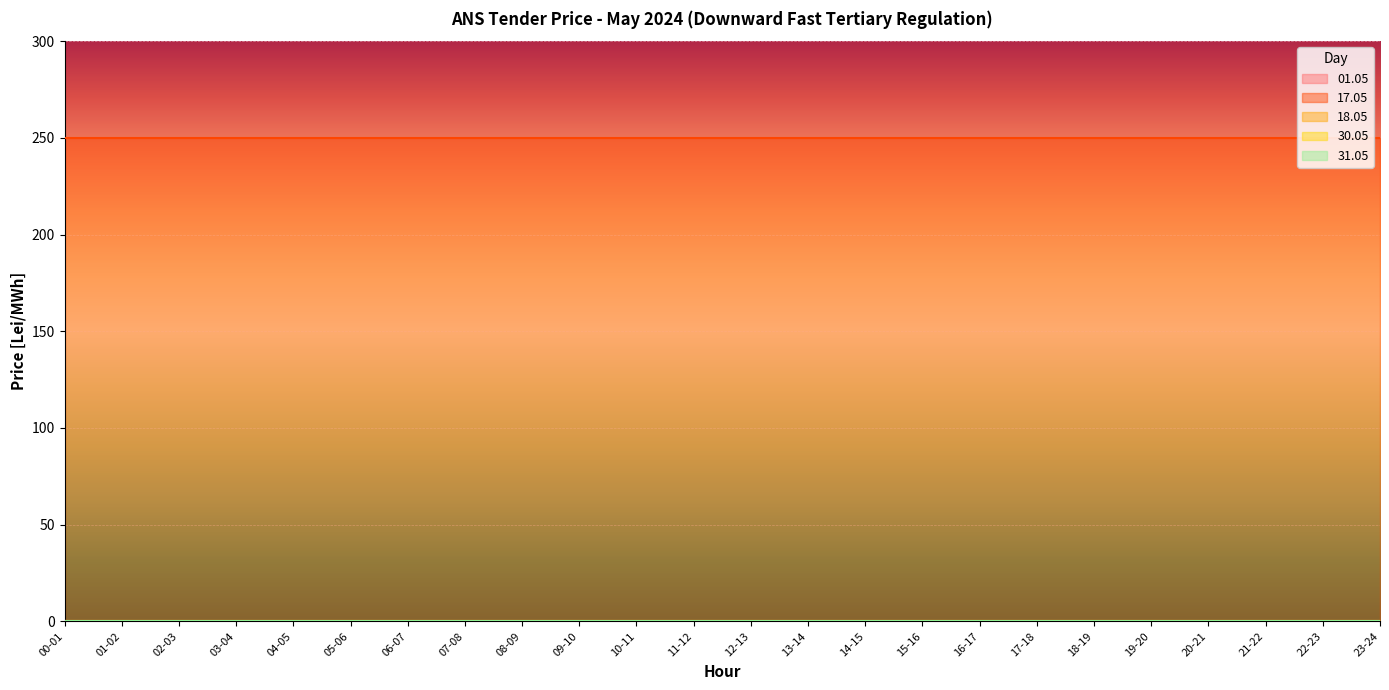

Between 10-11 and 23-24, which is larger?

10-11